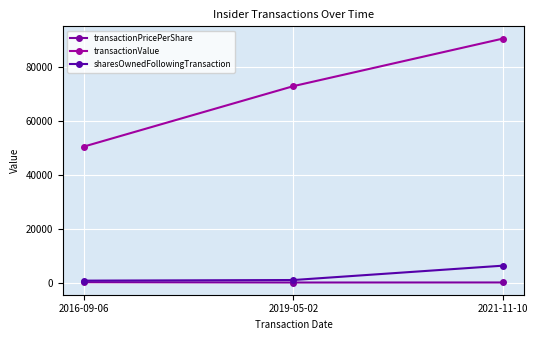

What is the difference between the highest and lowest values at 2019-05-02?

72733.2